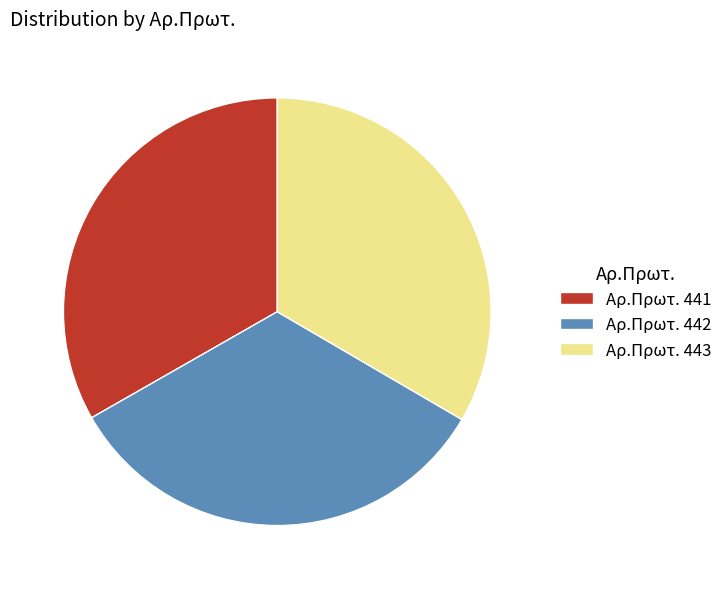

Is Αρ.Πρωτ. 443 the majority of the pie?

No